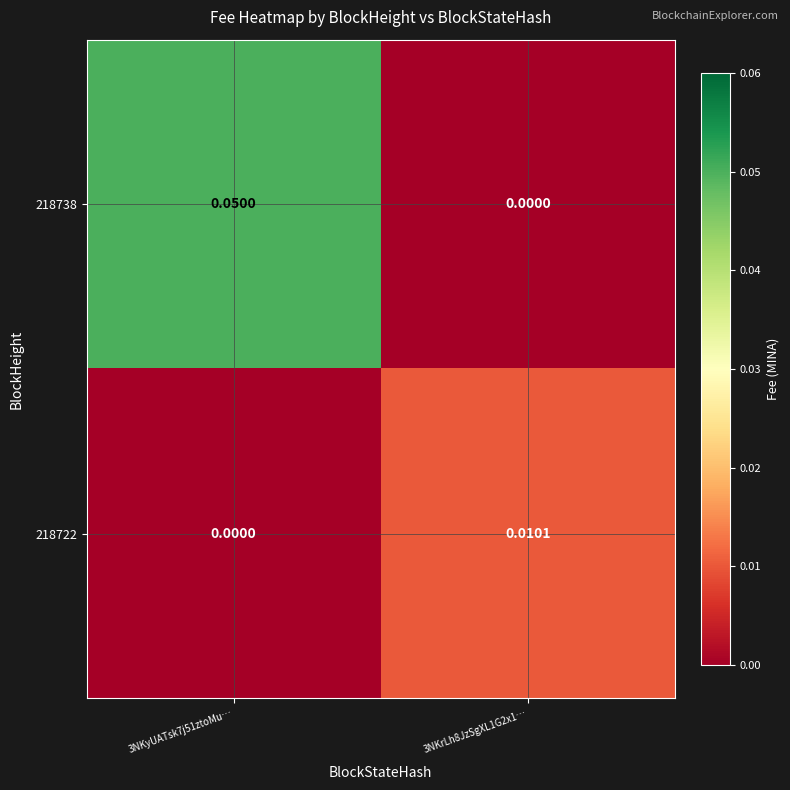

Rank the series at 3NKyUATsk7j51ztoMu… from lowest to highest value.

218722, 218738